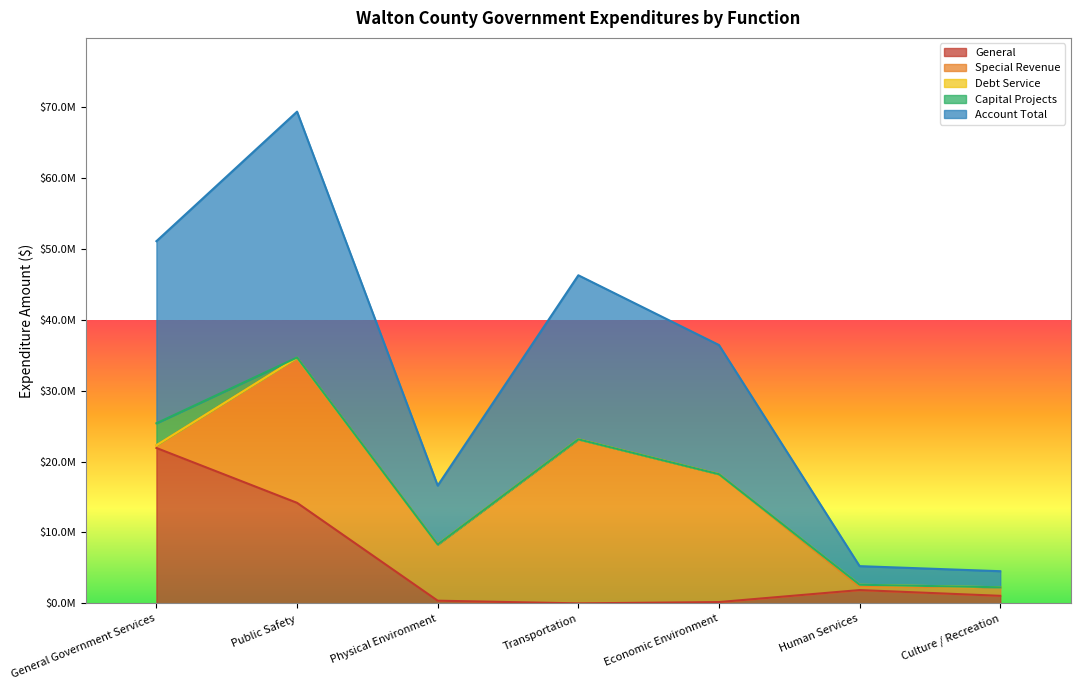

At General Government Services, list the series in order from smallest to largest.

Debt Service, Special Revenue, Capital Projects, General, Account Total